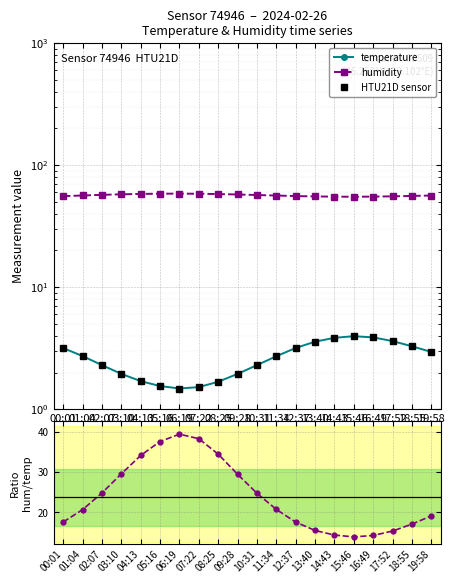

Reading left to right, what are all the values shown in this chart?

temperature: 3.2	2.7	2.3	1.9	1.7	1.6	1.5	1.5	1.7	1.9	2.3	2.7	3.2	3.6	3.9	4.0	3.9	3.6	3.3	3.0
humidity: 55.7	56.4	57.1	57.7	58.1	58.4	58.4	58.3	58.0	57.5	56.9	56.4	55.8	55.4	55.2	55.1	55.2	55.5	56.0	56.4